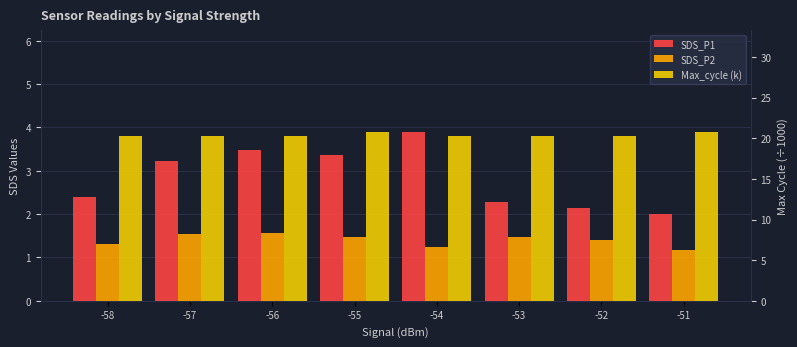

What is the value of the Max_cycle (k) bar at the 7th from the left?

20.2